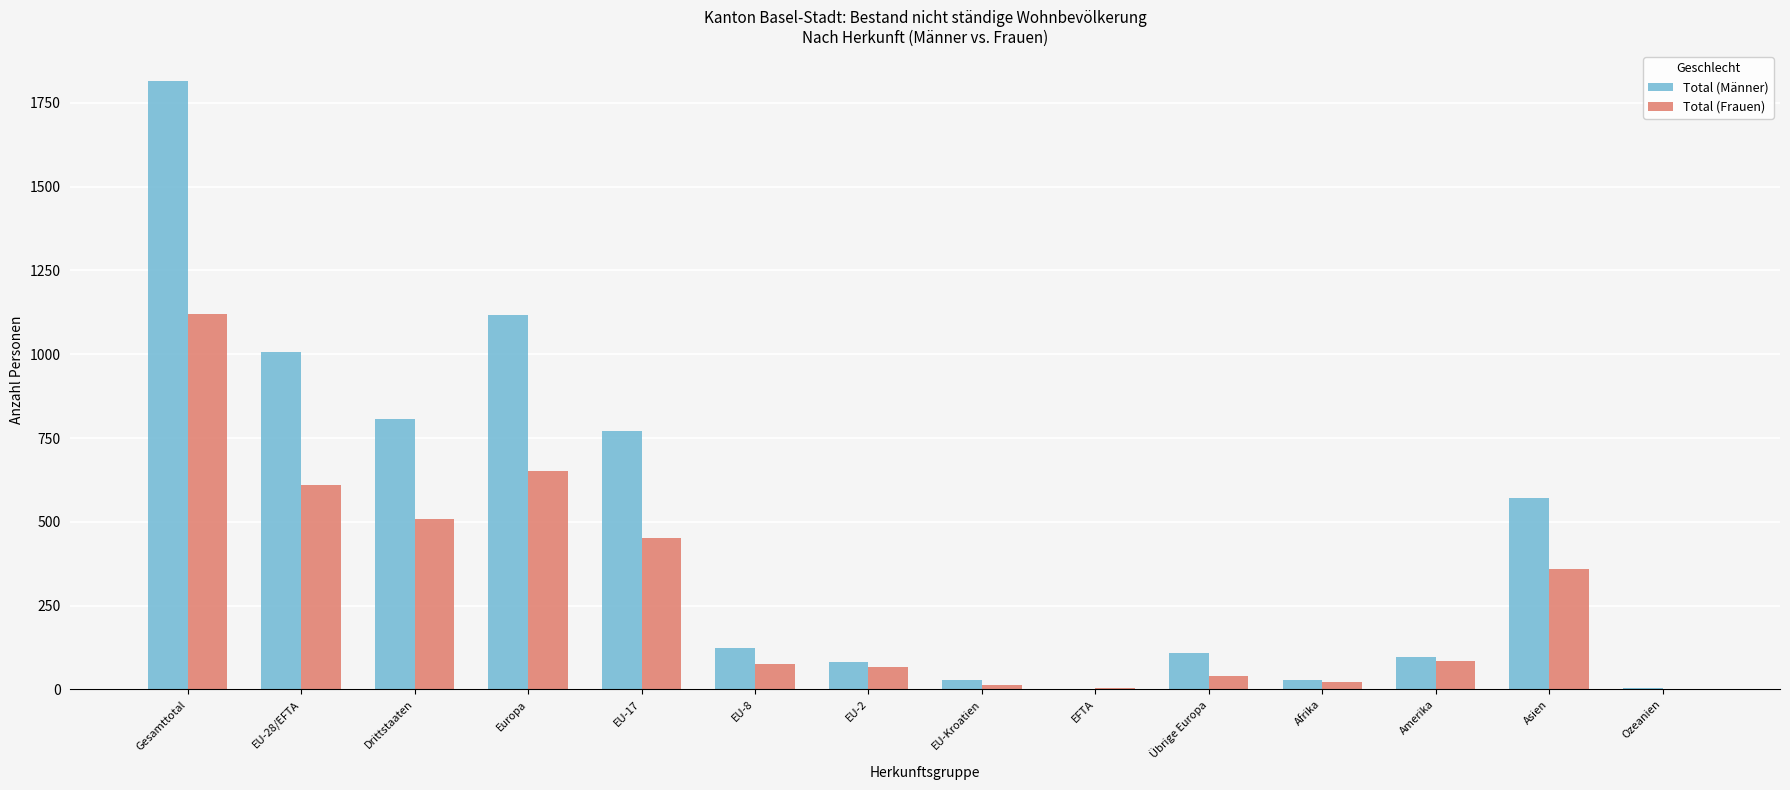

What is the difference between the Total (Männer) values at Afrika and EU-Kroatien?

1